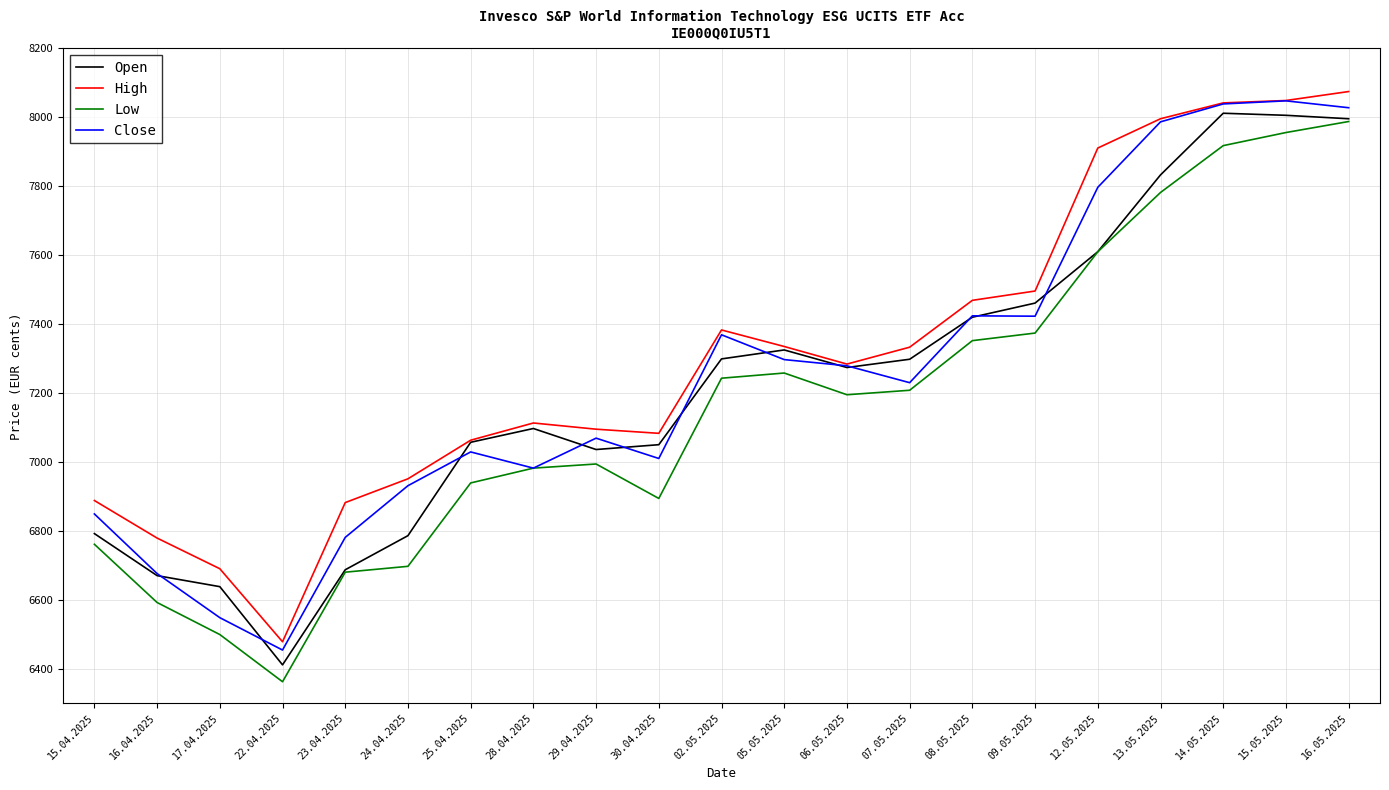

What is the lowest value of the Close series?

6454